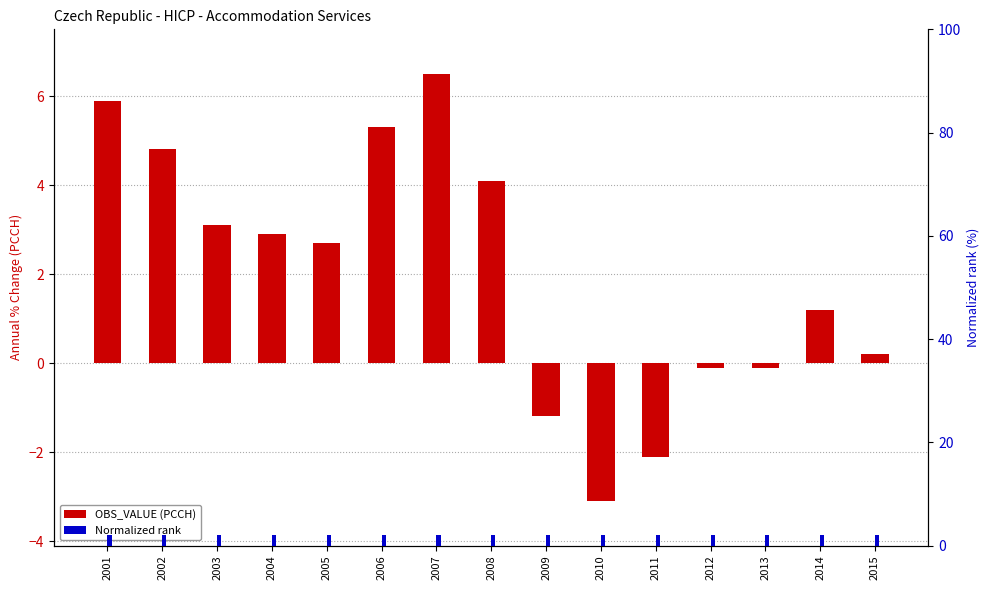

What is the minimum value shown in the chart?

-3.1